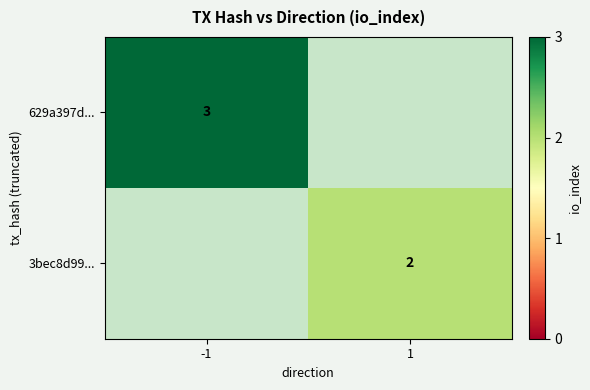

Which has a higher value, 1 or -1?

-1